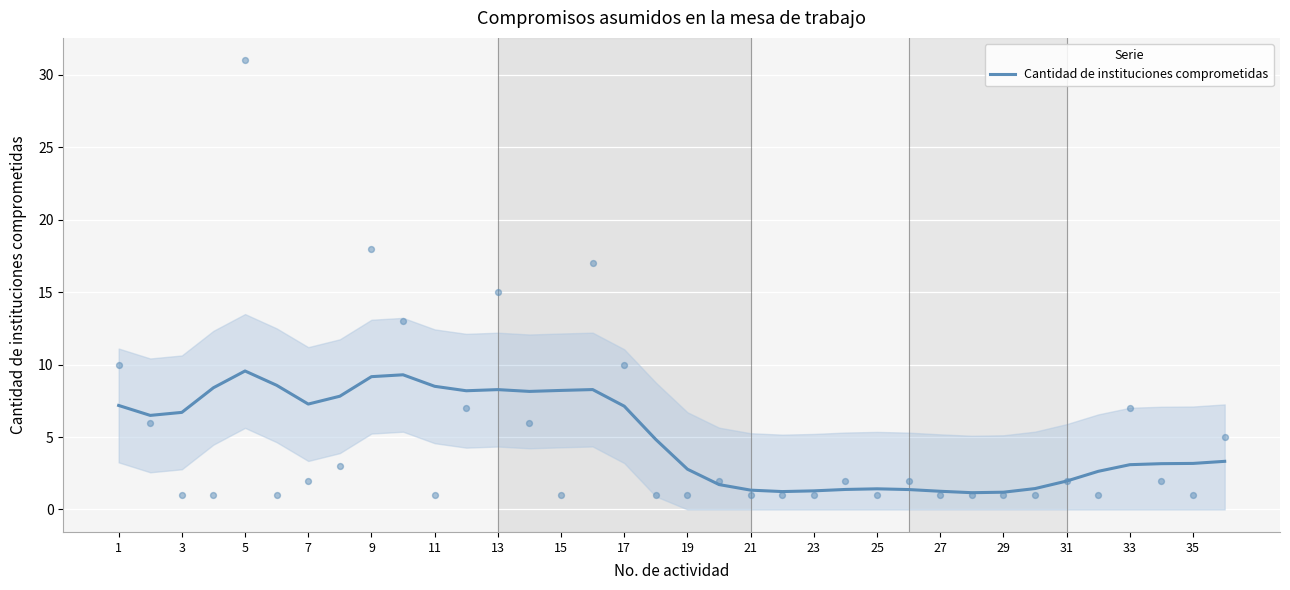

The Cantidad de instituciones comprometidas series shows 3.2 at 35. True or false?

True